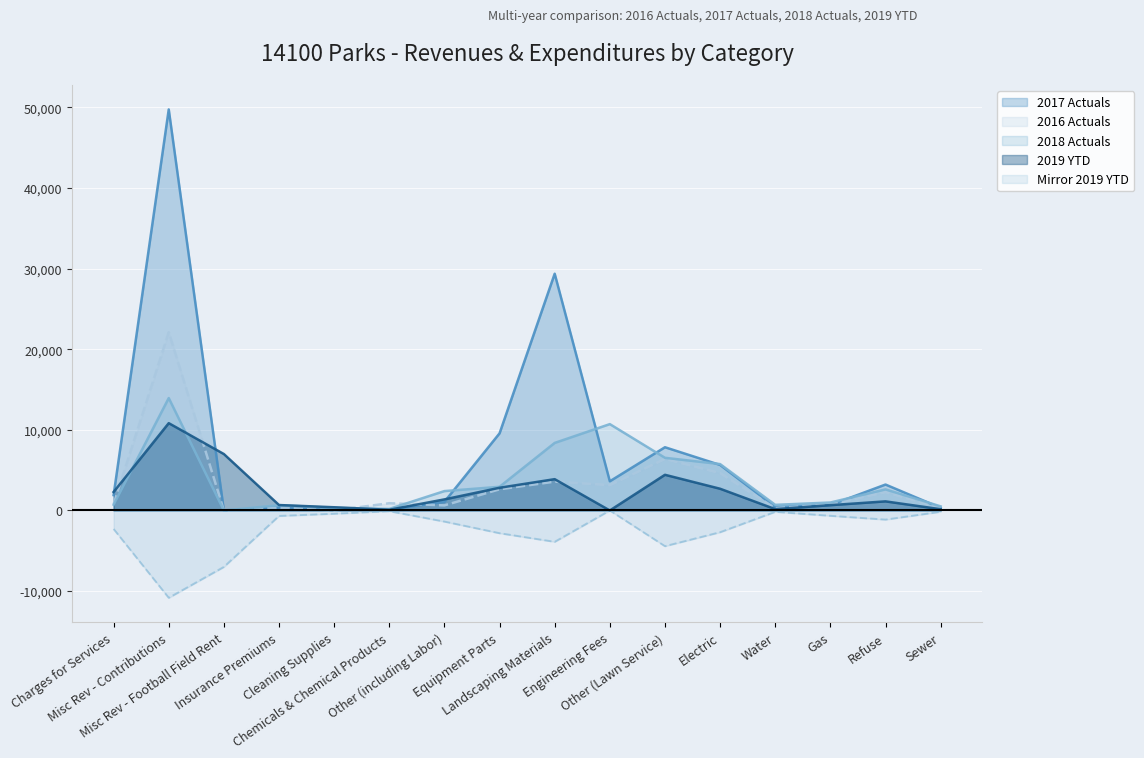

At which category is the sum across all series the highest?

Misc Rev - Contributions